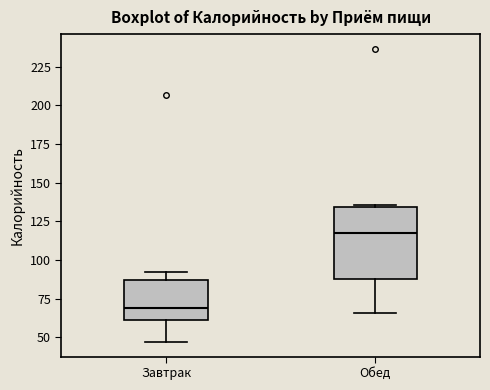

Where does the median line of the box for Завтрак sit on the y-axis? The values are not printed on the chart, so give them approximately, as read against the axis.

70